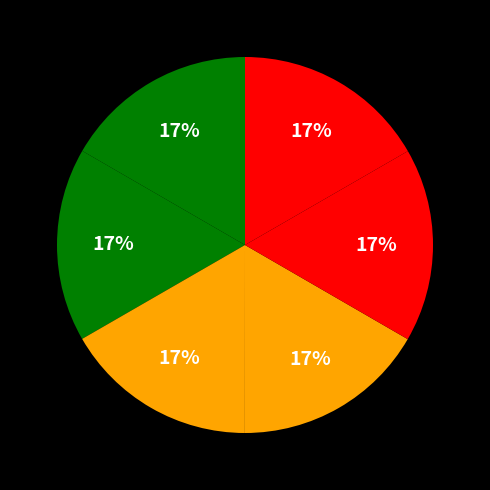

How many segments does this pie chart have?

6